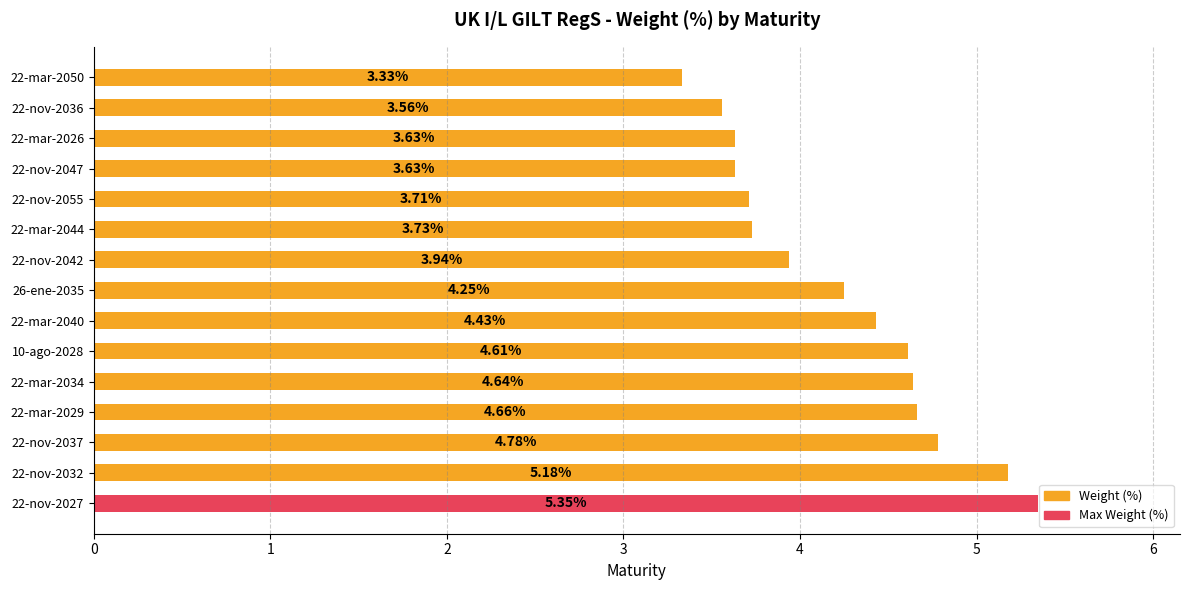

Is it true that the value at 22-nov-2047 is 3.6?

True